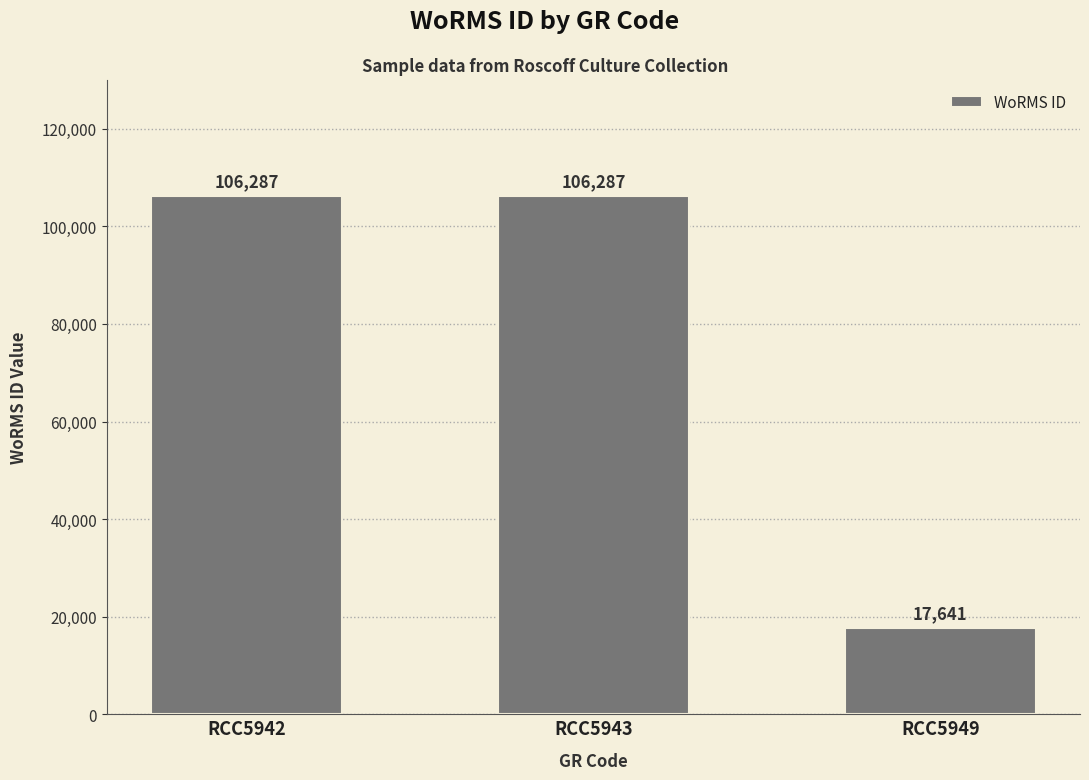

True or false: the data shows 106287 at RCC5942.

True